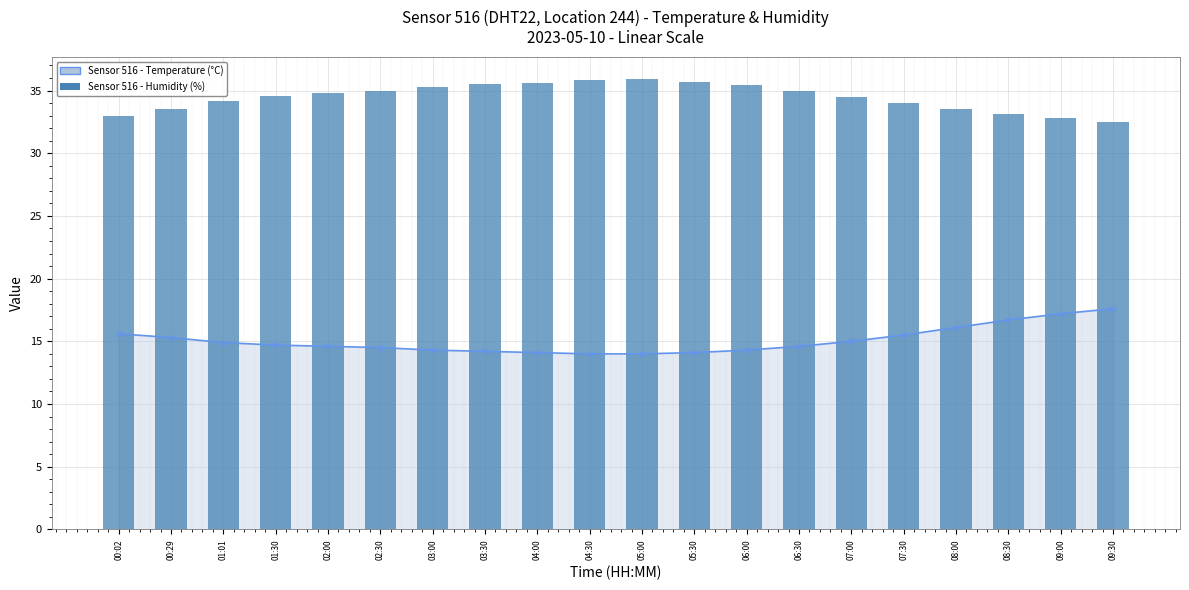

The value of Sensor 516 - Humidity (%) at 08:30 is 43.5. True or false?

False